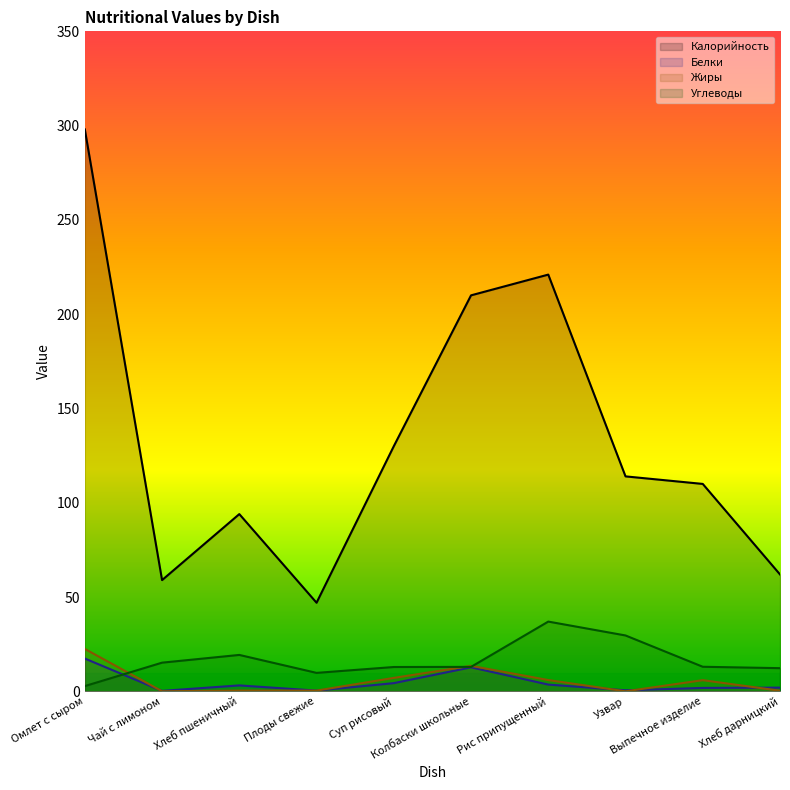

What is the label of the 4th point from the right?

Рис припущенный